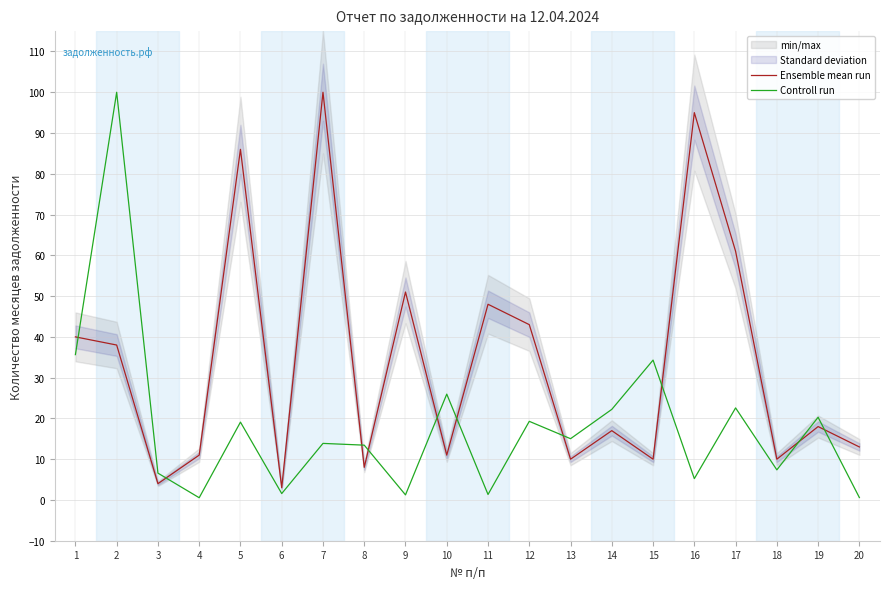

What is the value of the Controll run point at the 2nd from the left?

100.0